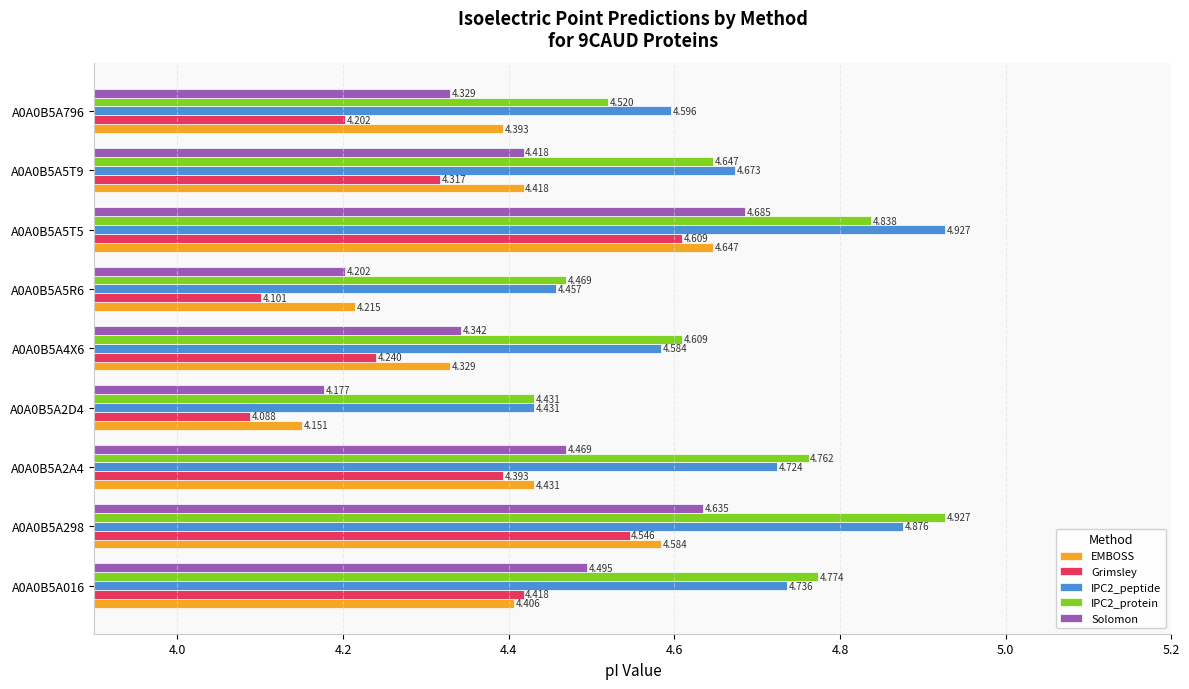

Is the value of IPC2_peptide at A0A0B5A4X6 greater than the value of Grimsley at A0A0B5A2D4?

Yes